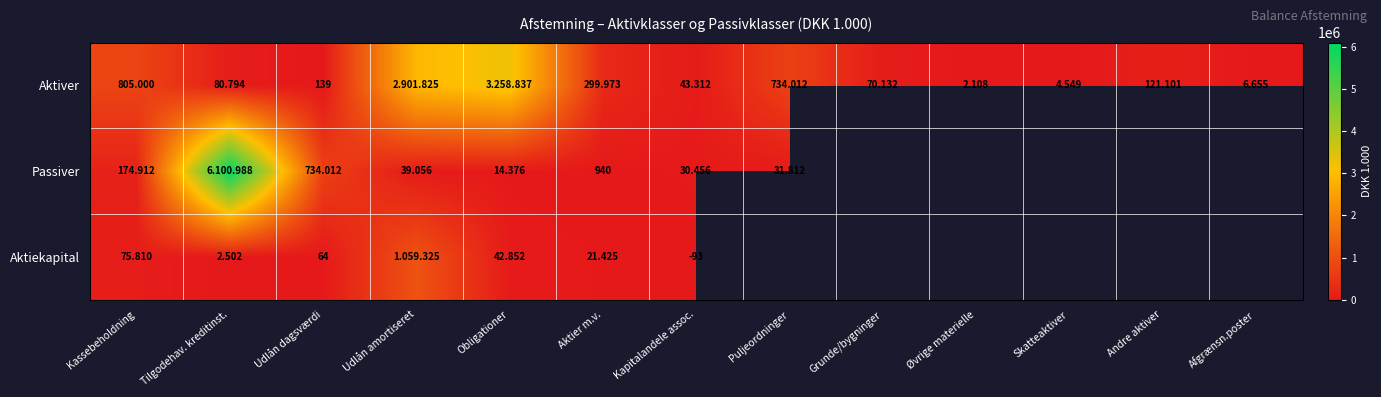

What is the difference between the highest and lowest values at Obligationer?

3244461.0